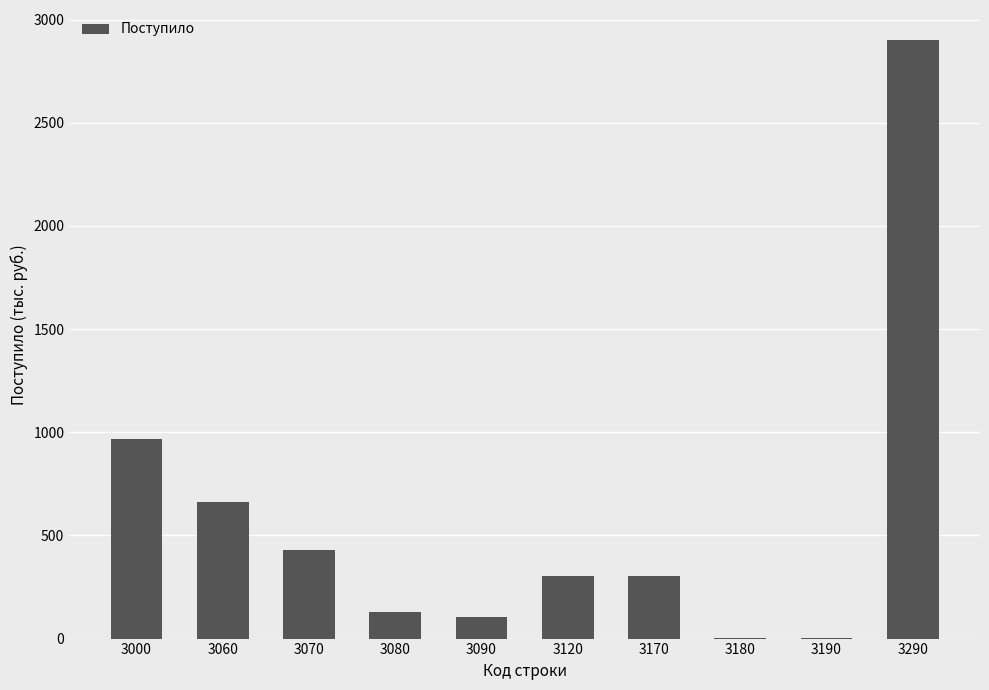

What is the sum of all values?

5802